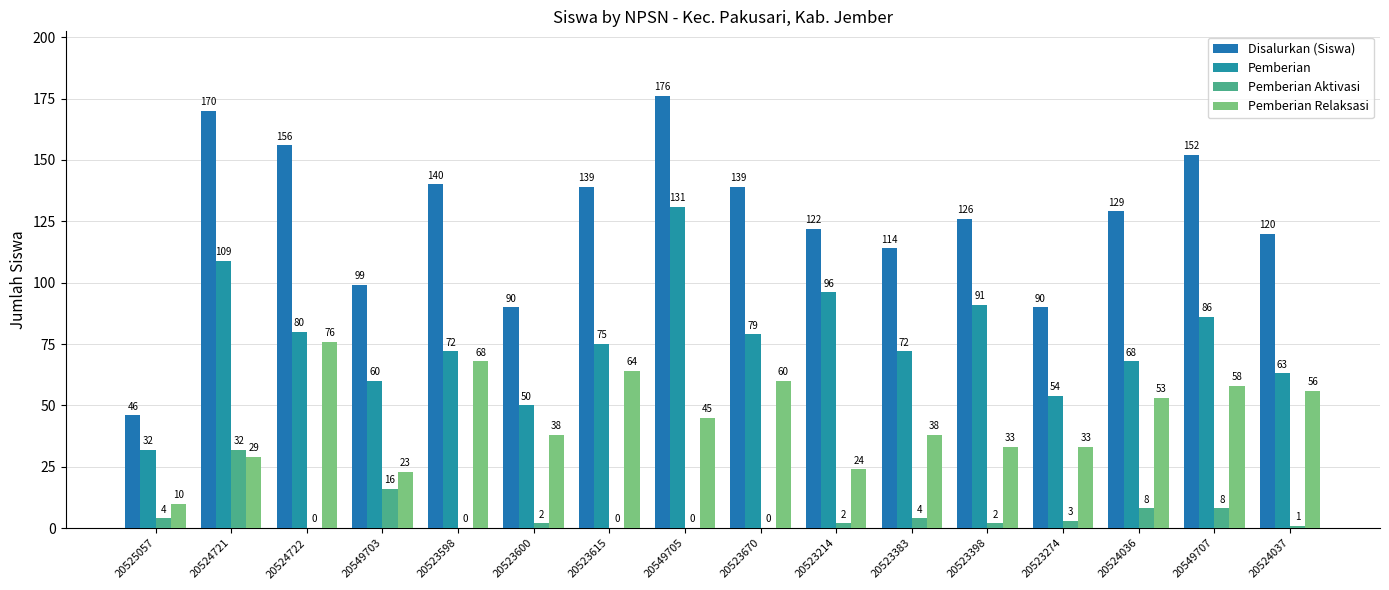

Is it true that Pemberian Aktivasi equals 3 at 20523398?

False